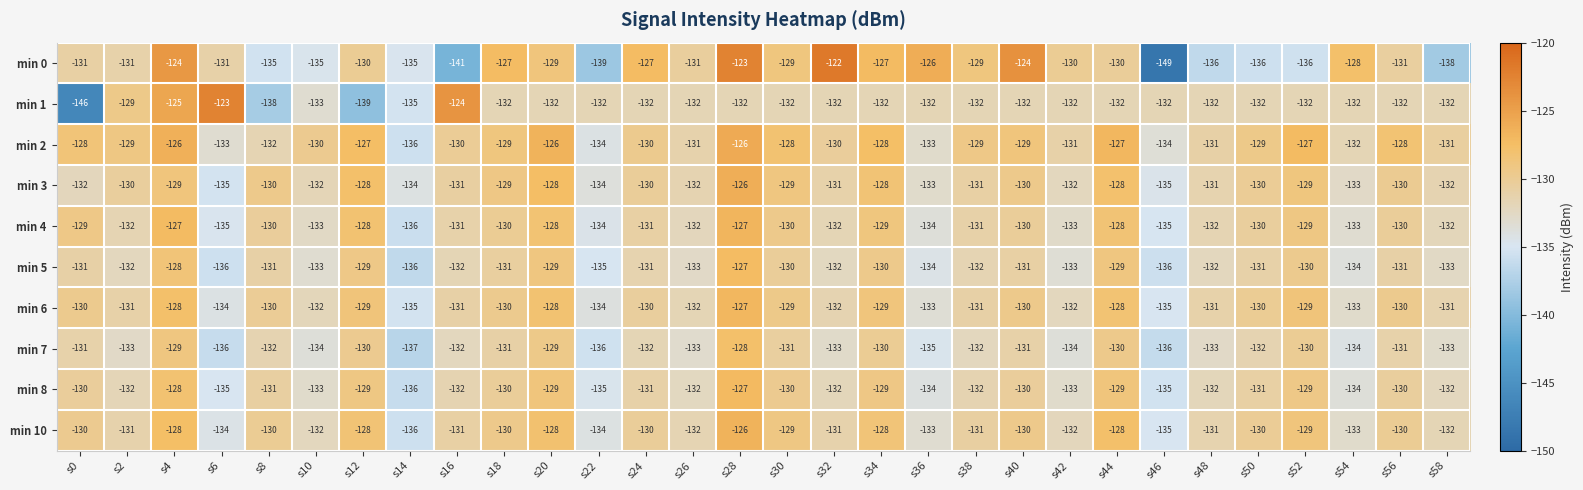

What is the average value of the min 2 series?

-130